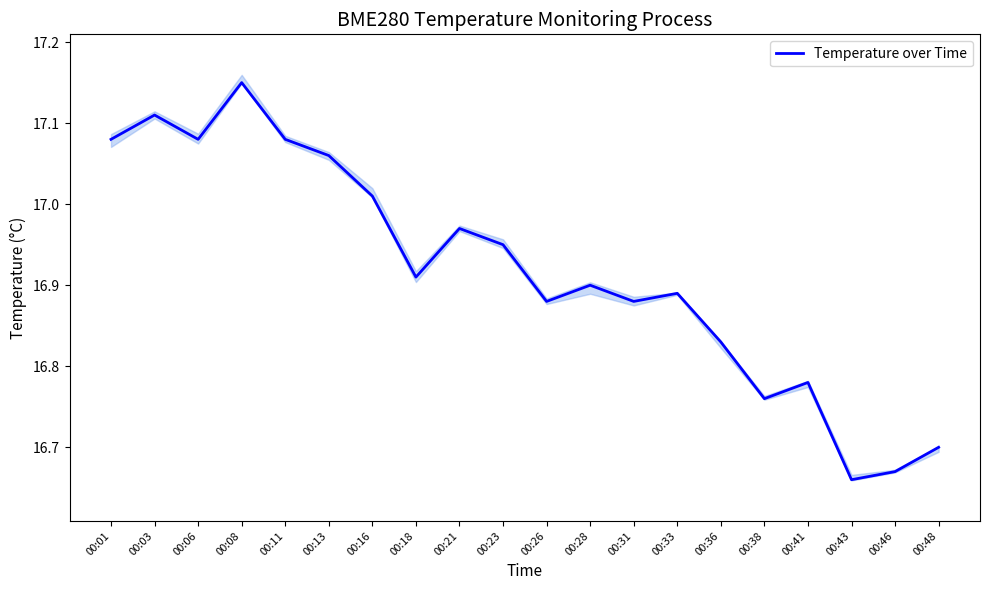

How many points are higher than both their immediate neighbors (excluding endpoints)?

6